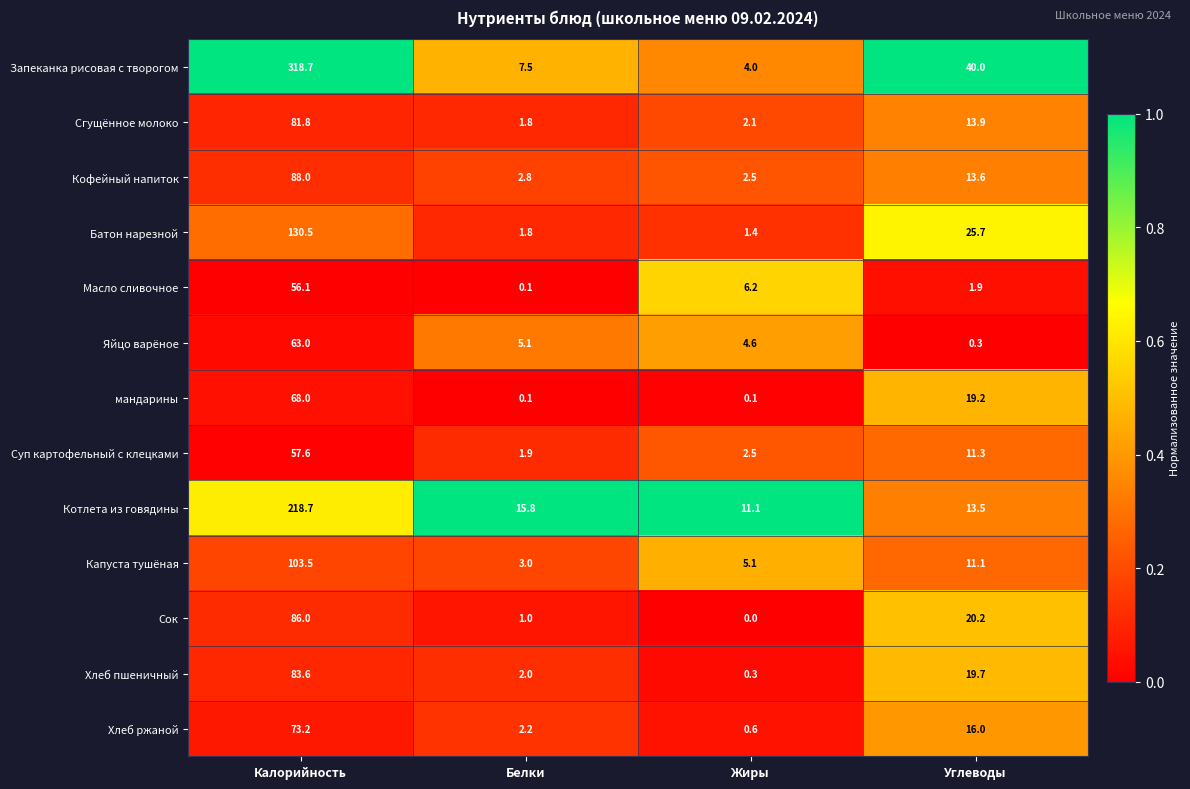

At which category is the sum across all series the highest?

Калорийность